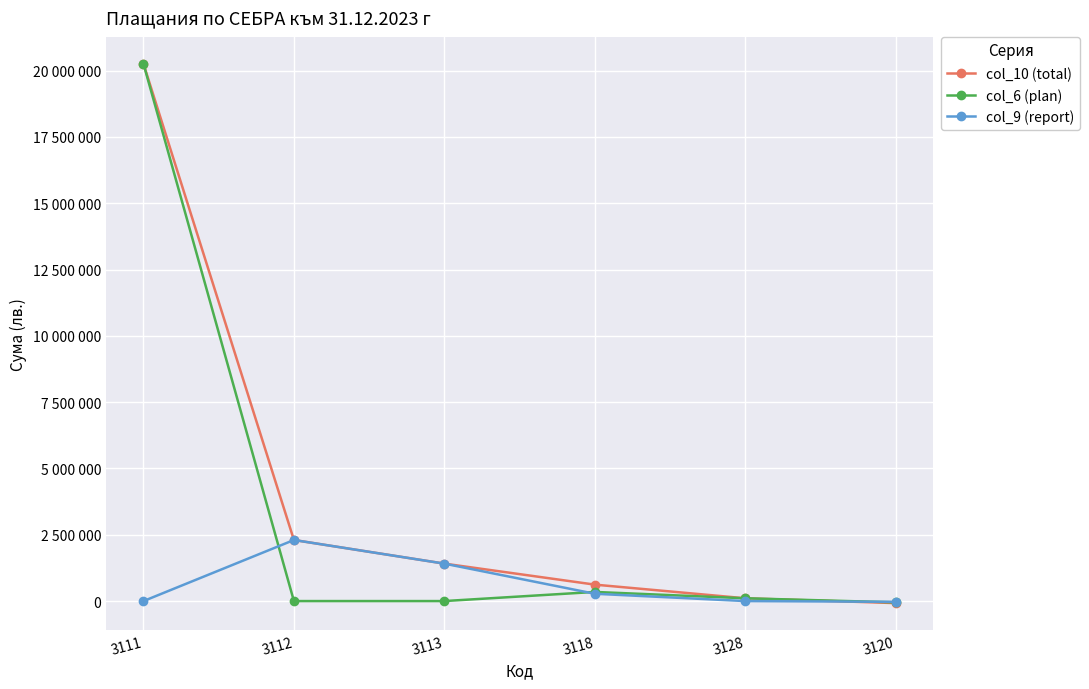

What are all the series names shown in the legend?

col_10 (total), col_6 (plan), col_9 (report)